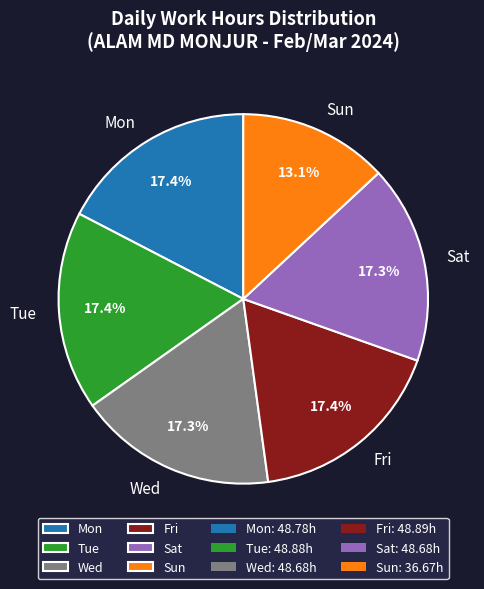

Which category has the smallest portion of the pie?

Sun